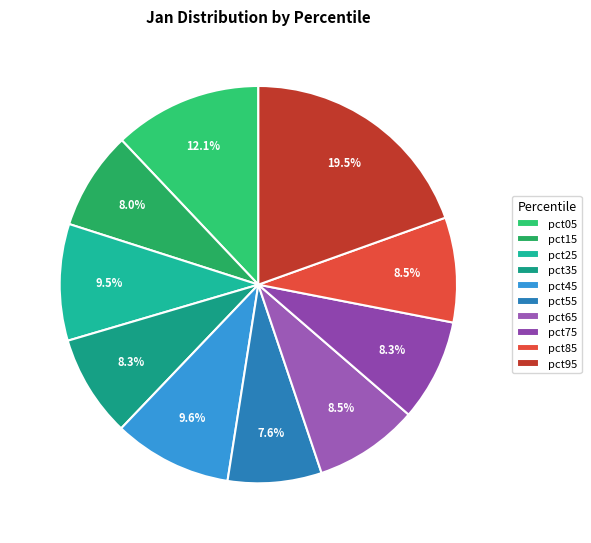

How many segments does this pie chart have?

10